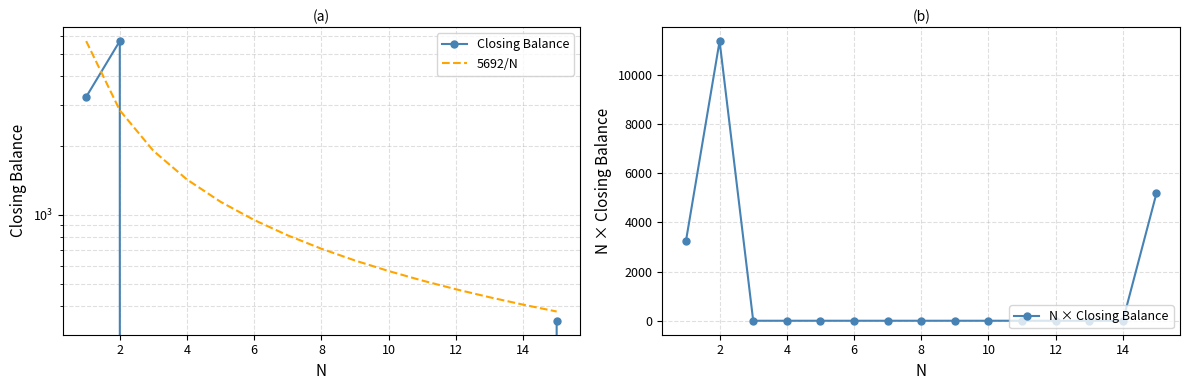

True or false: N × Closing Balance has more than 2 points higher than both neighbors.

False